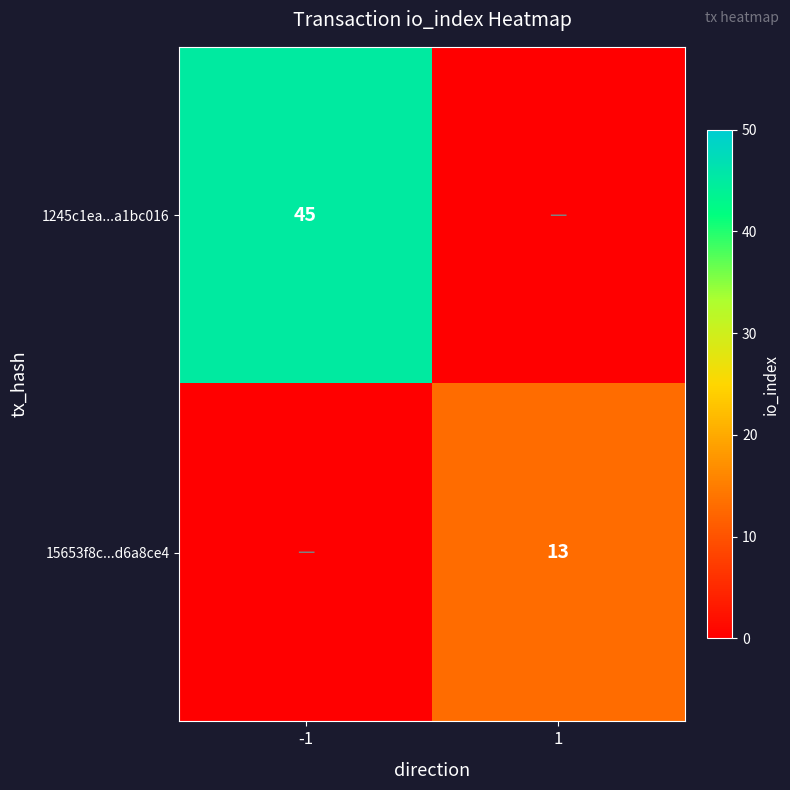

The value of 1245c1ea...a1bc016 at -1 is 19. True or false?

False